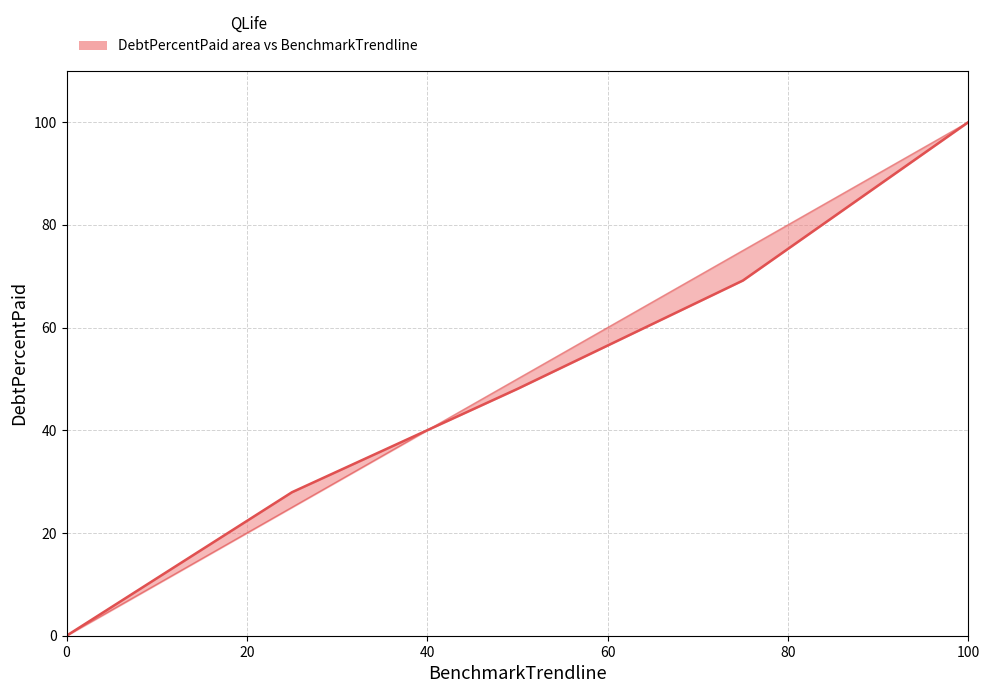

True or false: DebtPercentPaid and BenchmarkTrendline intersect in this chart.

True